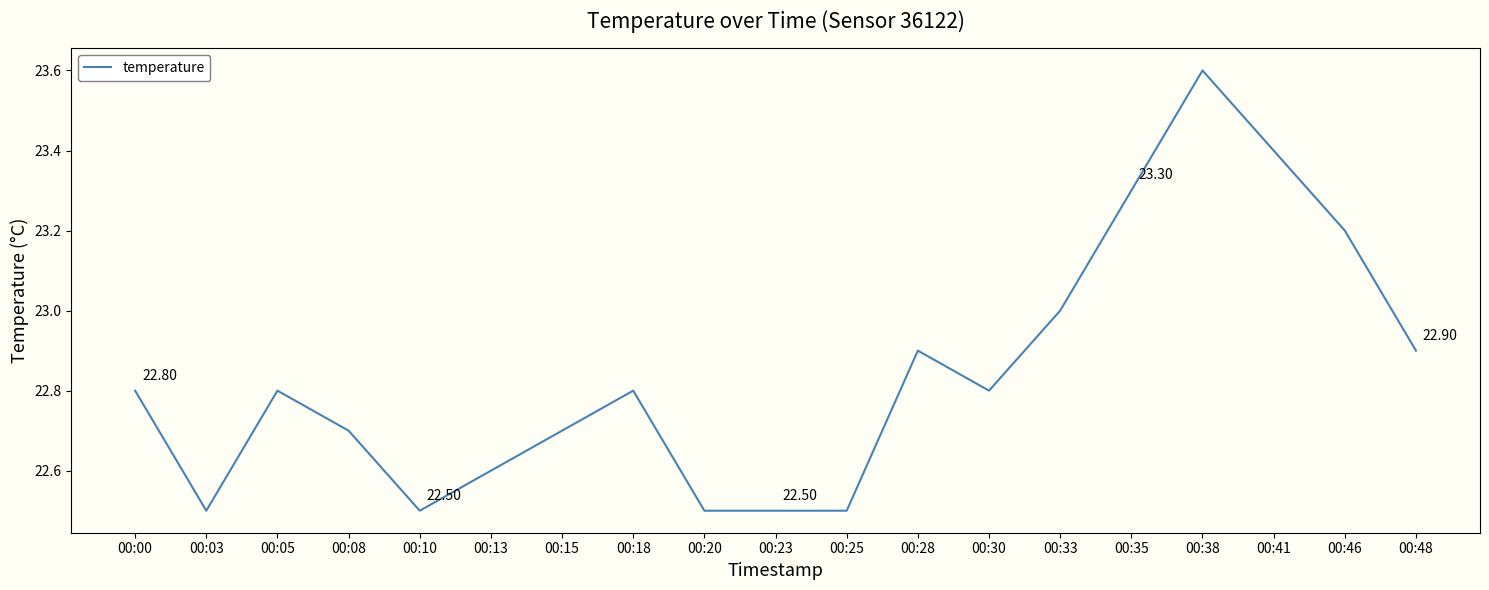

What is the difference between the maximum and second lowest values?

1.1